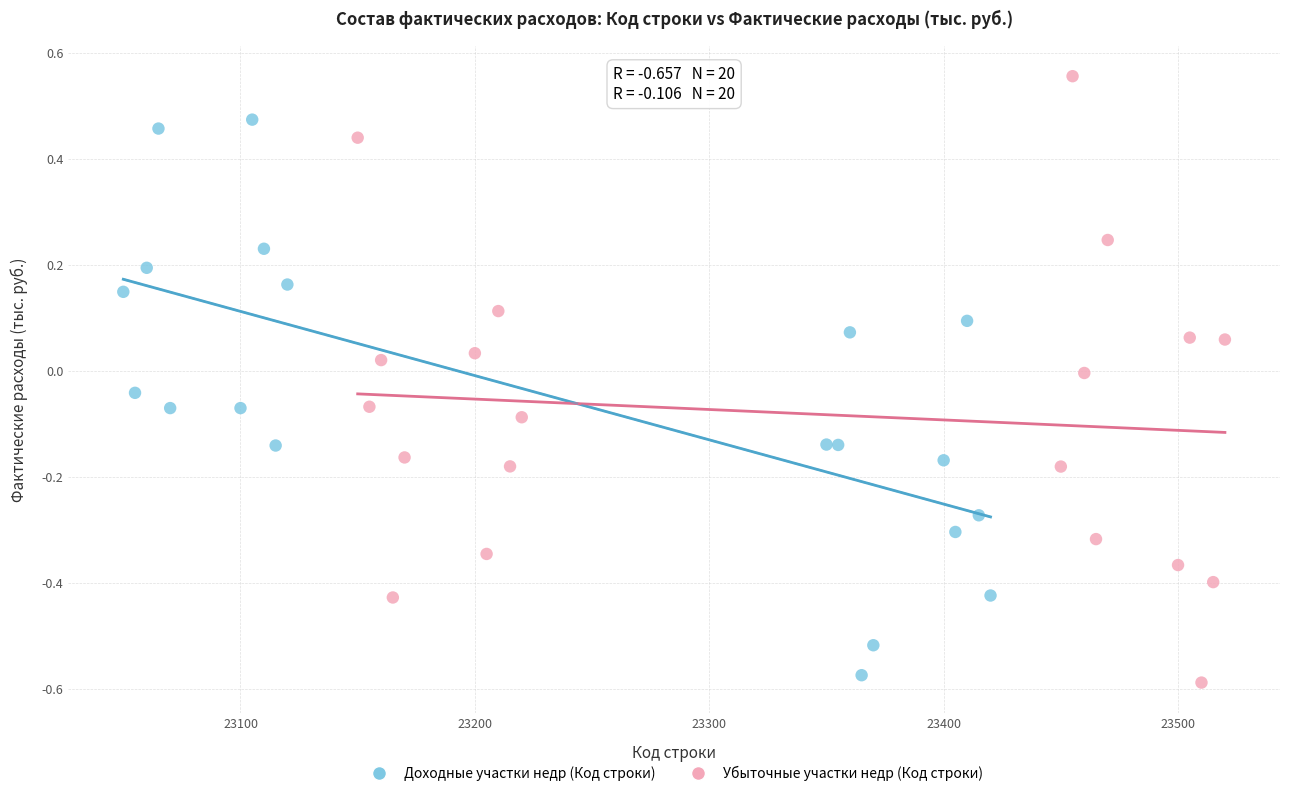

Which series reaches the minimum Y coordinate?

Убыточные участки недр (Код строки)